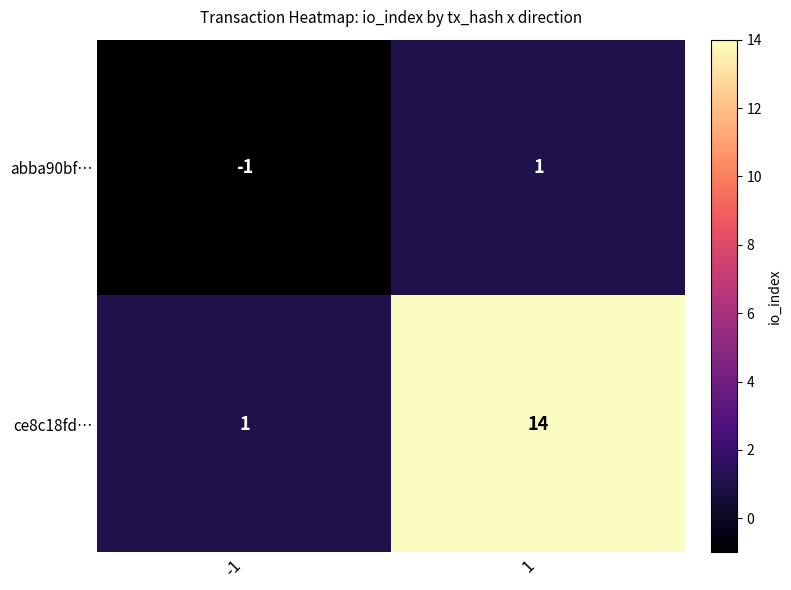

At which category is the sum across all series the highest?

1